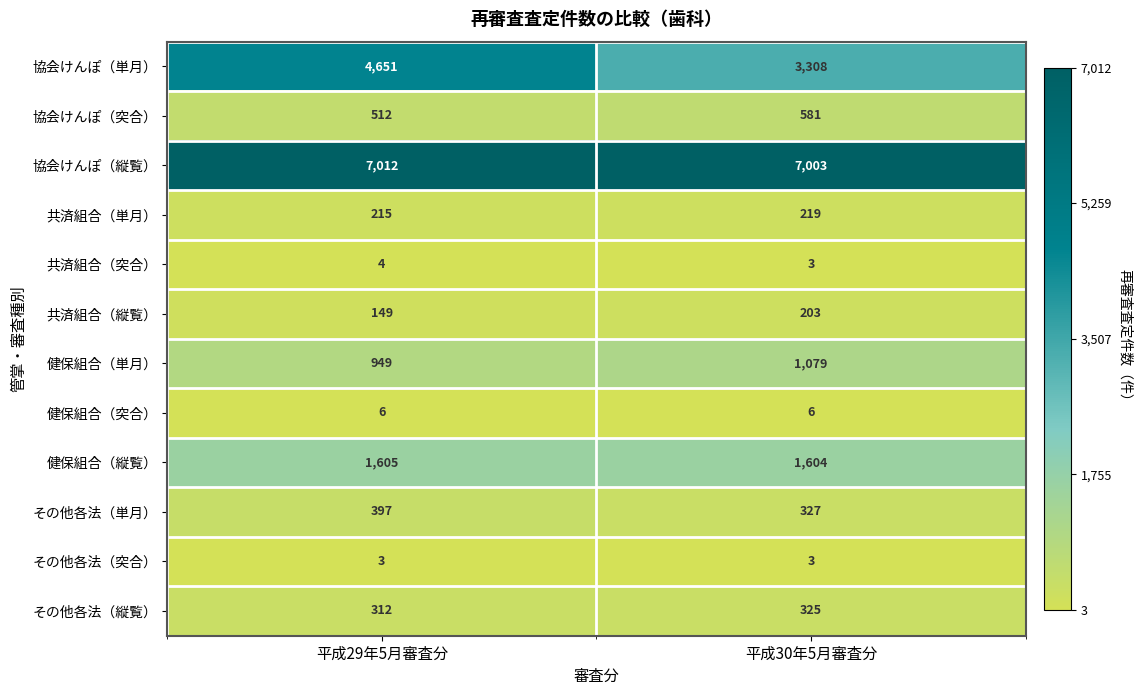

Reading left to right, list all the values displayed in this chart.

協会けんぽ（単月）: 4651	3308
協会けんぽ（突合）: 512	581
協会けんぽ（縦覧）: 7012	7003
共済組合（単月）: 215	219
共済組合（突合）: 4	3
共済組合（縦覧）: 149	203
健保組合（単月）: 949	1079
健保組合（突合）: 6	6
健保組合（縦覧）: 1605	1604
その他各法（単月）: 397	327
その他各法（突合）: 3	3
その他各法（縦覧）: 312	325